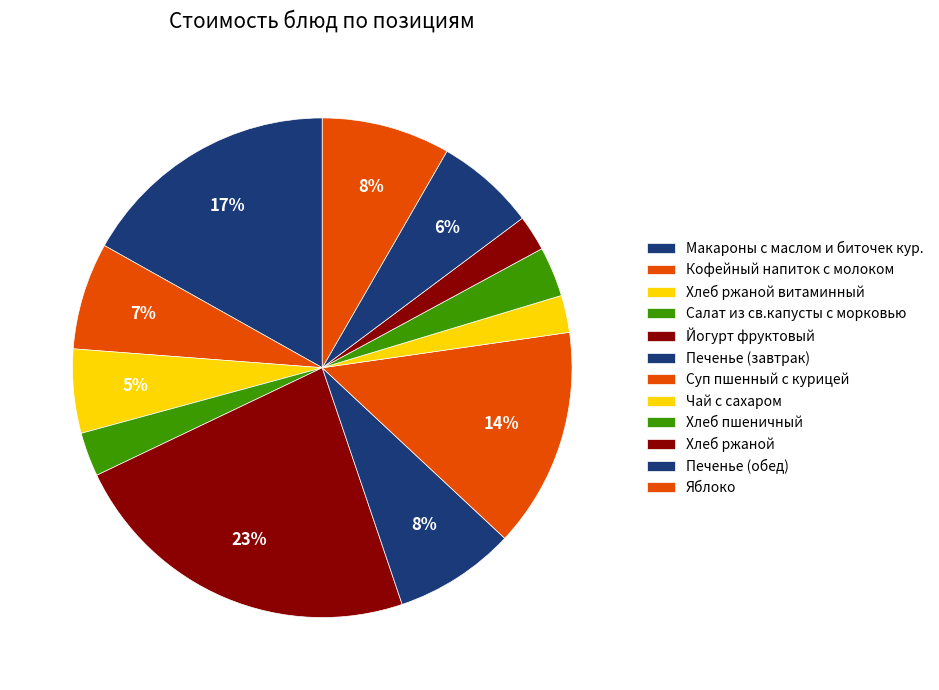

How many slices are in this pie chart?

12